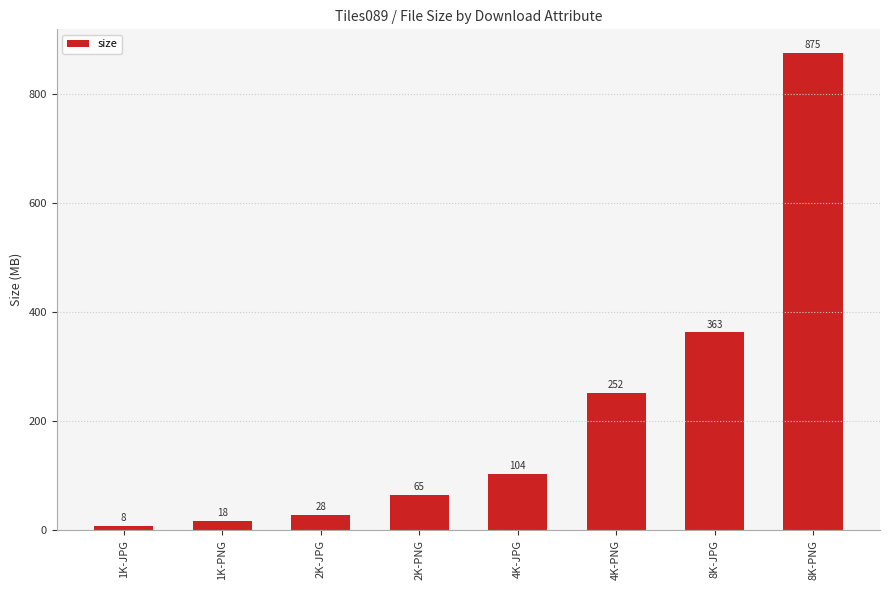

What is the value of the 7th bar from the left?

362.9